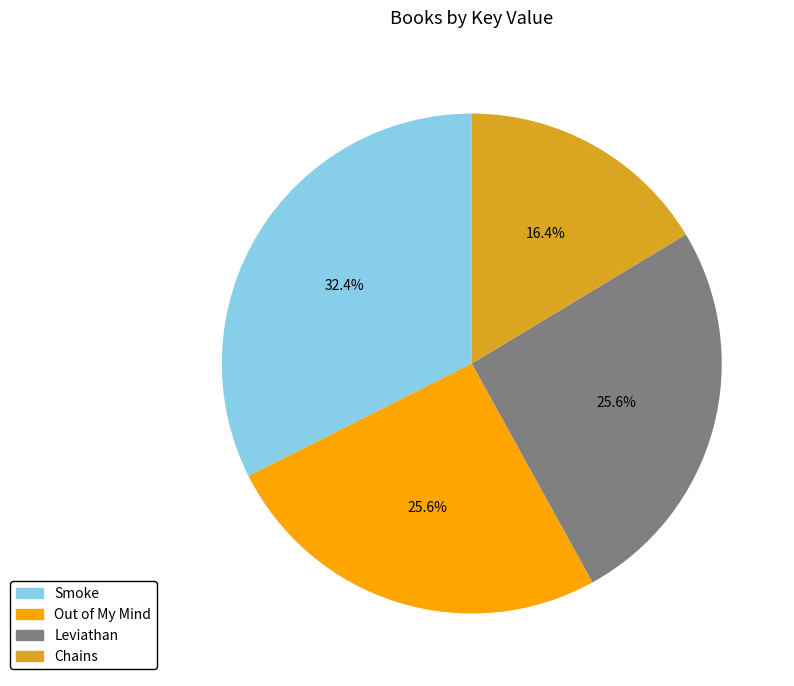

Approximately how many times larger is the value at Smoke compared to Out of My Mind?

1.3